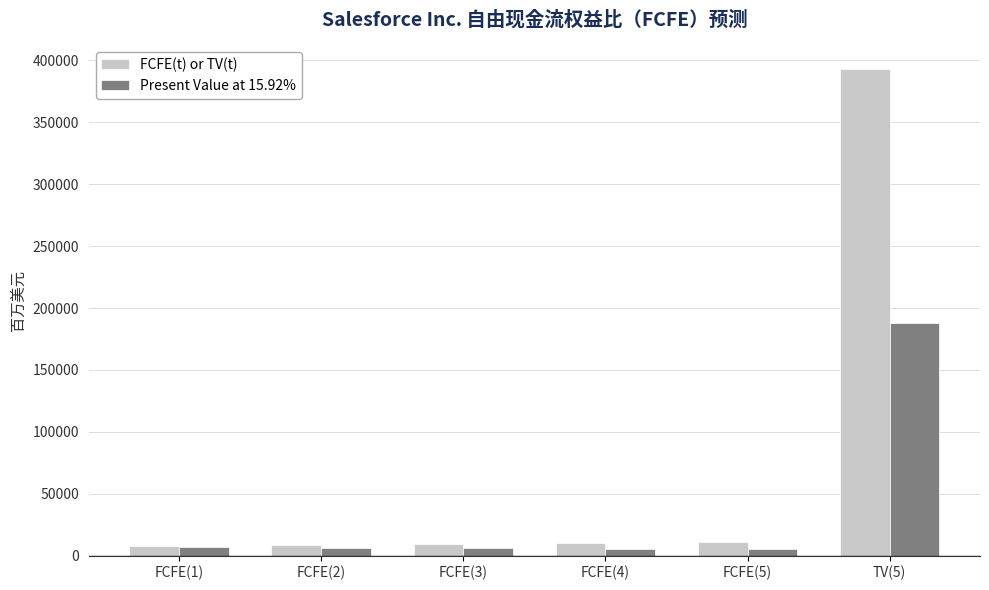

How many bars are there in total?

12